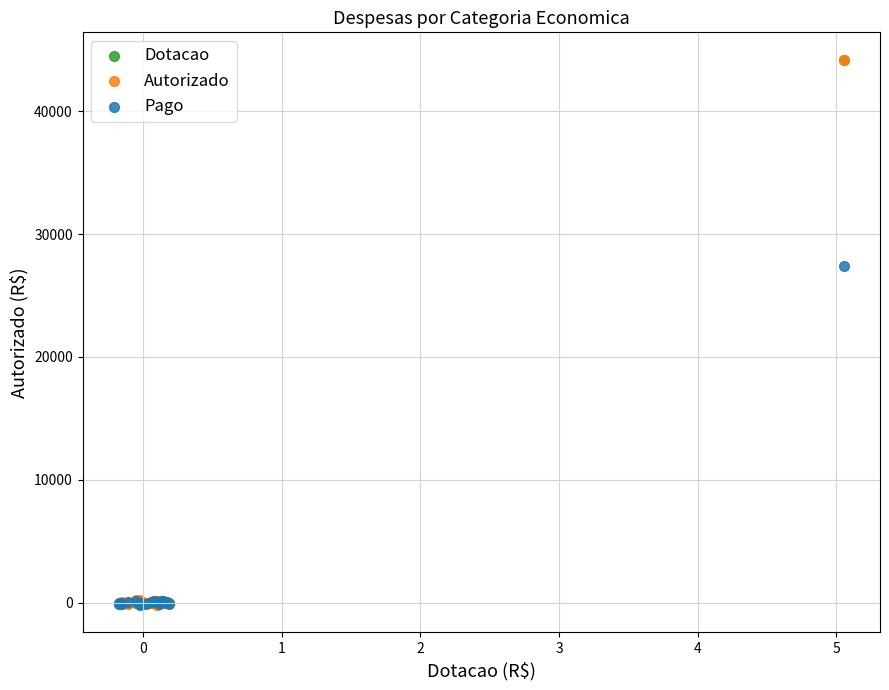

What are all the series names shown in the legend?

Dotacao, Autorizado, Pago